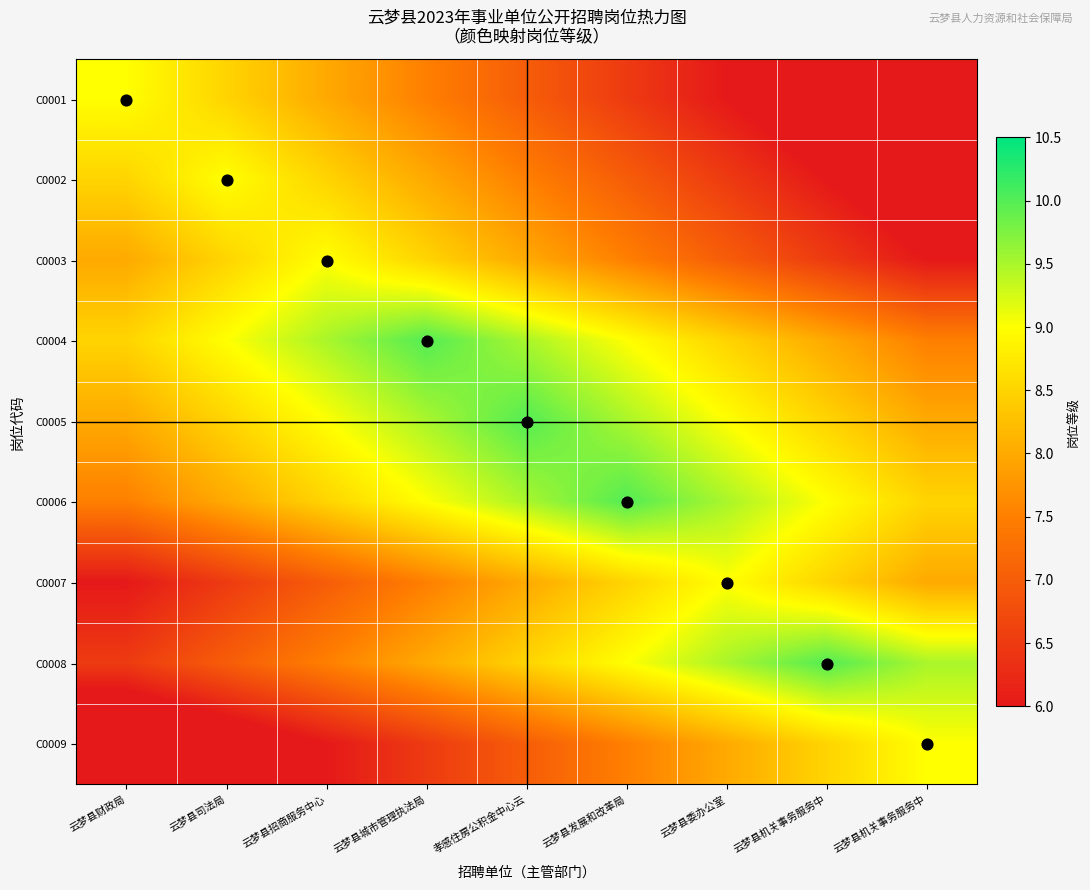

The C0005 series shows 8.0 at 云梦县财政局. True or false?

True